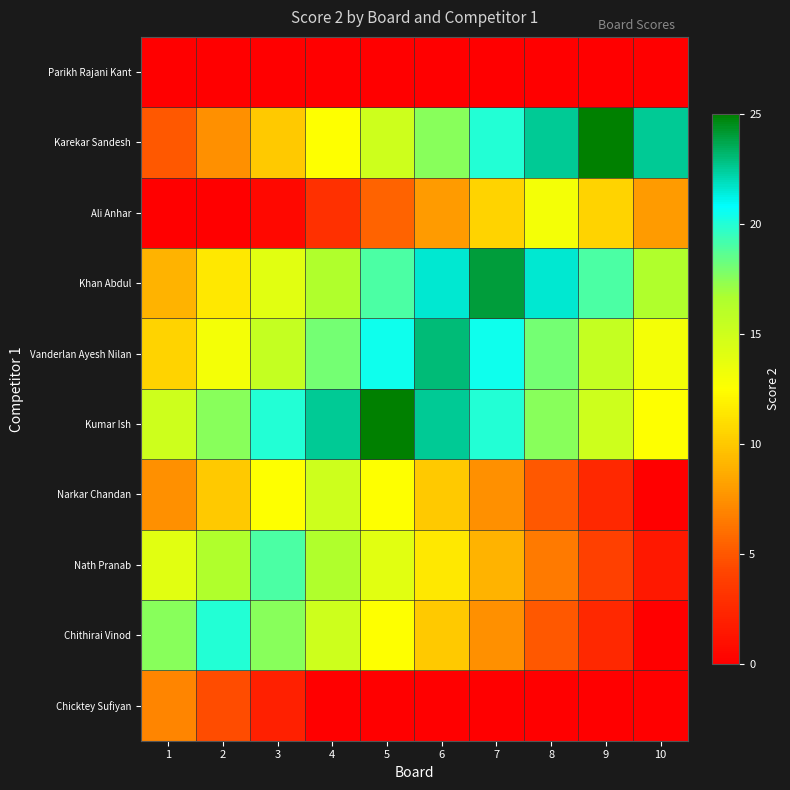

Reading right to left, what are all the values shown in this chart?

Chicktey Sufiyan: 10=0.0	9=0.0	8=0.0	7=0.0	6=0.0	5=0.0	4=0.0	3=2.0	2=4.5	1=7.0
Chithirai Vinod: 10=0.0	9=2.5	8=5.0	7=7.5	6=10.0	5=12.5	4=15.0	3=17.5	2=20.0	1=17.5
Nath Pranab: 10=1.5	9=4.0	8=6.5	7=9.0	6=11.5	5=14.0	4=16.5	3=19.0	2=16.5	1=14.0
Narkar Chandan: 10=0.0	9=2.5	8=5.0	7=7.5	6=10.0	5=12.5	4=15.0	3=12.5	2=10.0	1=7.5
Kumar Ish: 10=12.5	9=15.0	8=17.5	7=20.0	6=22.5	5=25.0	4=22.5	3=20.0	2=17.5	1=15.0
Vanderlan Ayesh Nilan: 10=13.0	9=15.5	8=18.0	7=20.5	6=23.0	5=20.5	4=18.0	3=15.5	2=13.0	1=10.5
Khan Abdul: 10=16.5	9=19.0	8=21.5	7=24.0	6=21.5	5=19.0	4=16.5	3=14.0	2=11.5	1=9.0
Ali Anhar: 10=8.0	9=10.5	8=13.0	7=10.5	6=8.0	5=5.5	4=3.0	3=0.5	2=0.0	1=0.0
Karekar Sandesh: 10=22.5	9=25.0	8=22.5	7=20.0	6=17.5	5=15.0	4=12.5	3=10.0	2=7.5	1=5.0
Parikh Rajani Kant: 10=0.0	9=0.0	8=0.0	7=0.0	6=0.0	5=0.0	4=0.0	3=0.0	2=0.0	1=0.0